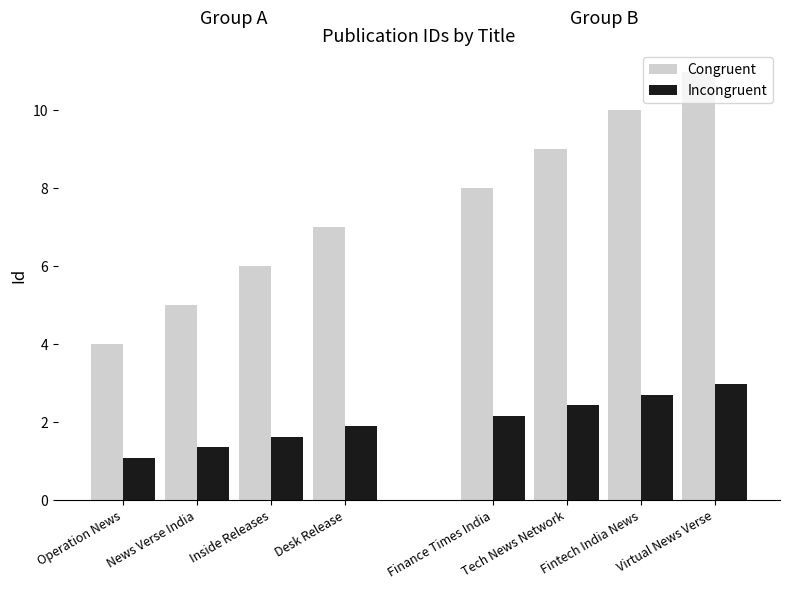

What is the label of the 2nd bar from the left?

News Verse India